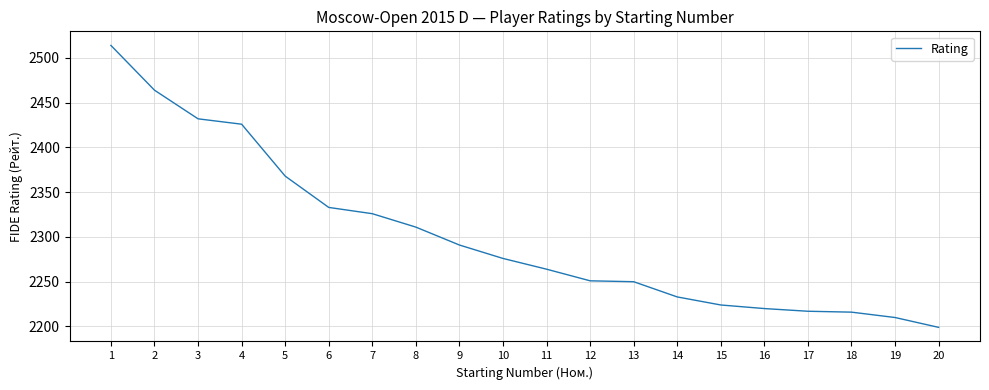

How many lines are shown in the chart?

1